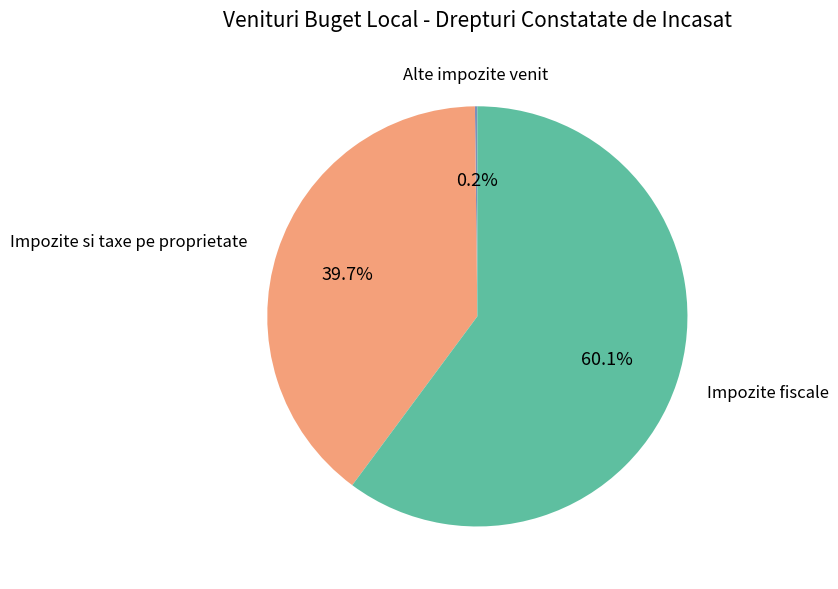

Which category has the biggest portion of the pie?

Impozite fiscale